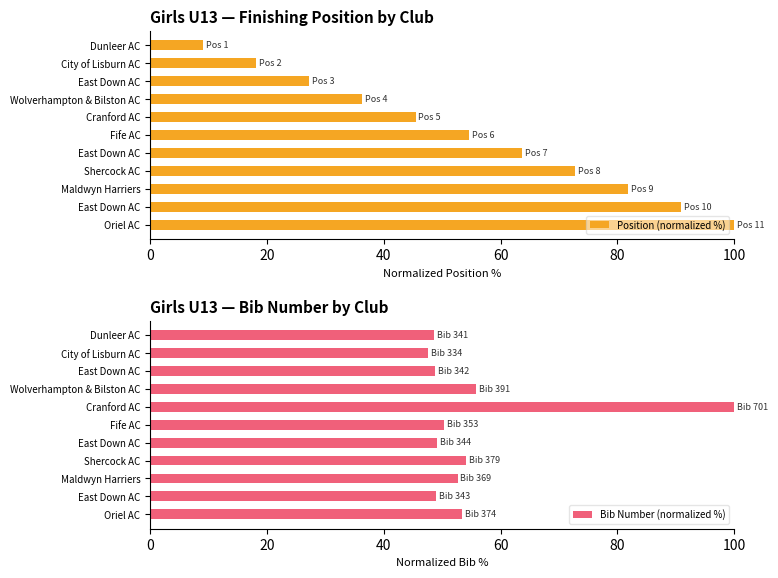

What position from the right is 20?

10